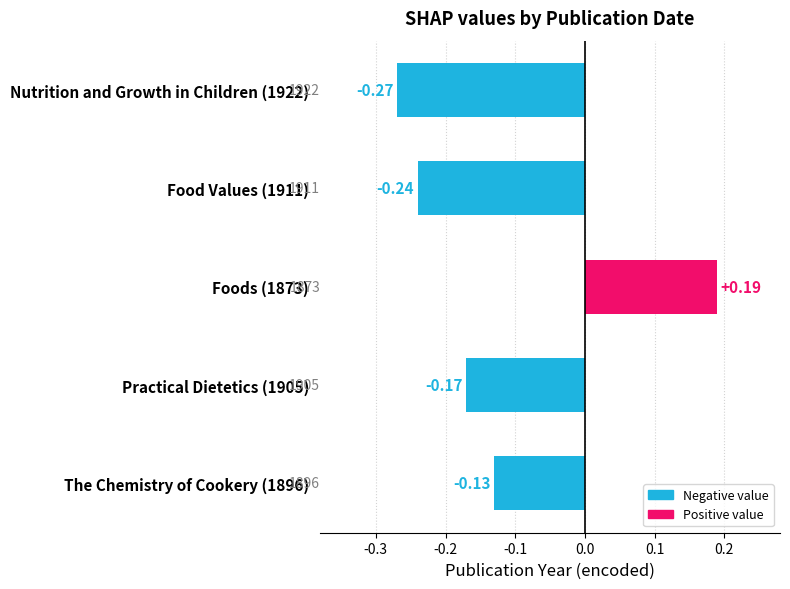

List the labels in order of value, smallest first.

Nutrition and Growth in Children (1922), Food Values (1911), Practical Dietetics (1905), The Chemistry of Cookery (1896), Foods (1873)